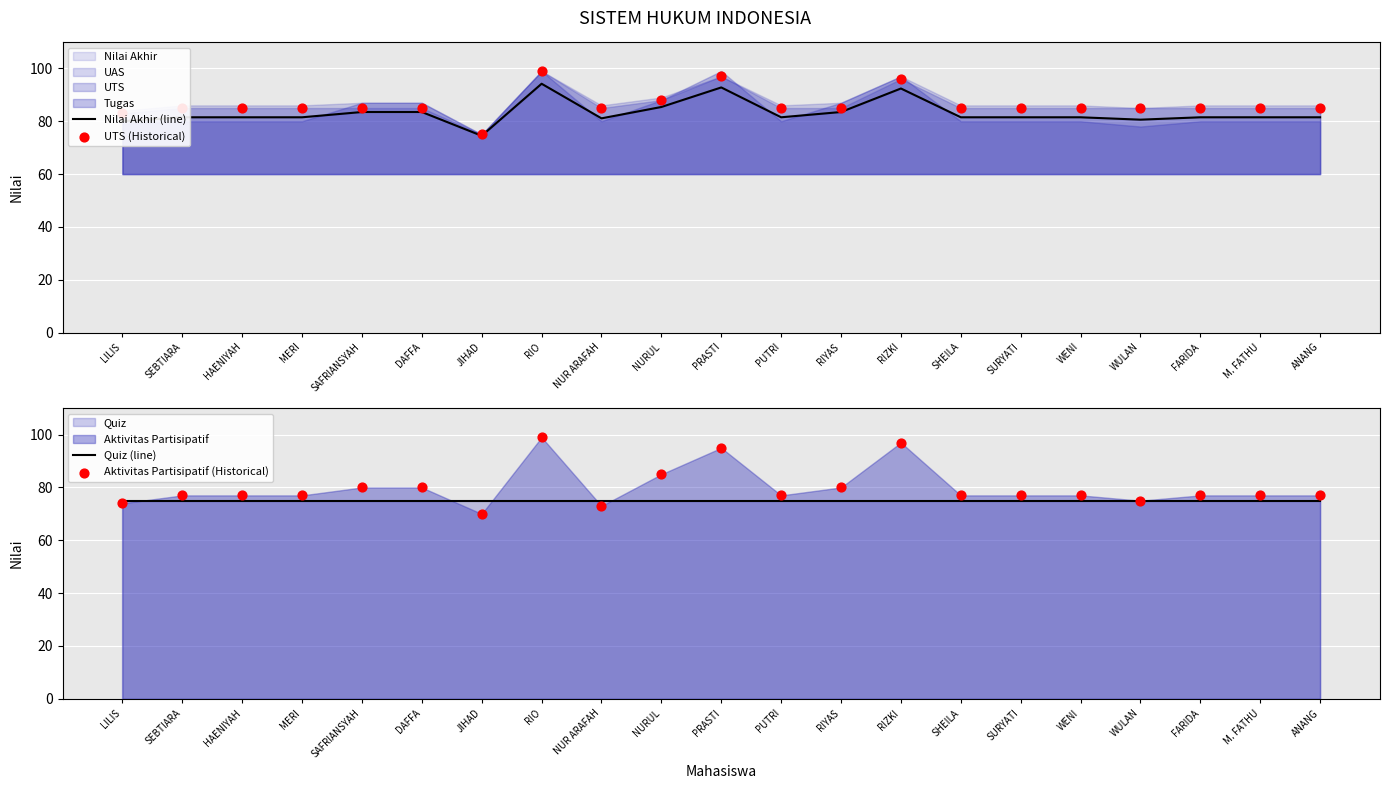

The value of Nilai Akhir (line) at NUR ARAFAH is 49.6. True or false?

False